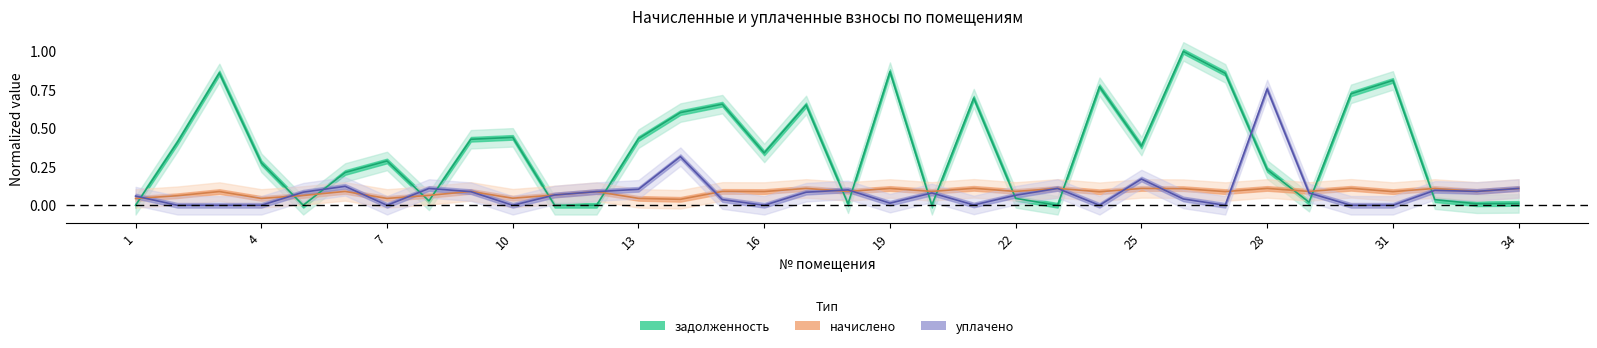

What is the difference between the задолженность values at 34 and 19?

0.9